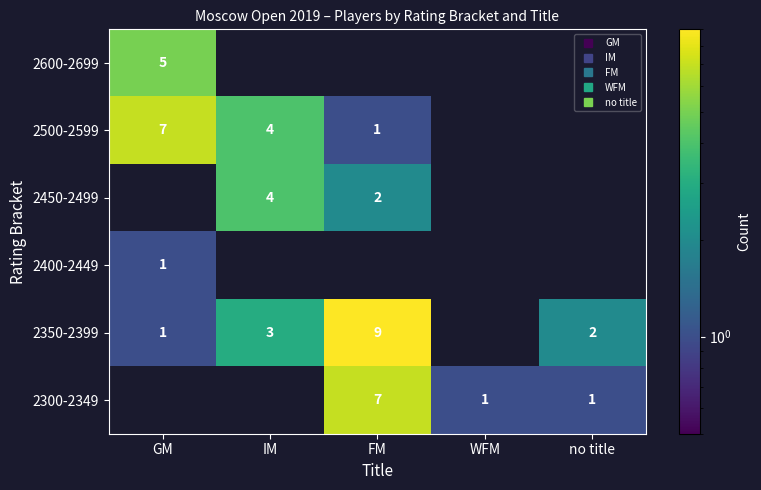

Which category has the lowest value across all series?

IM